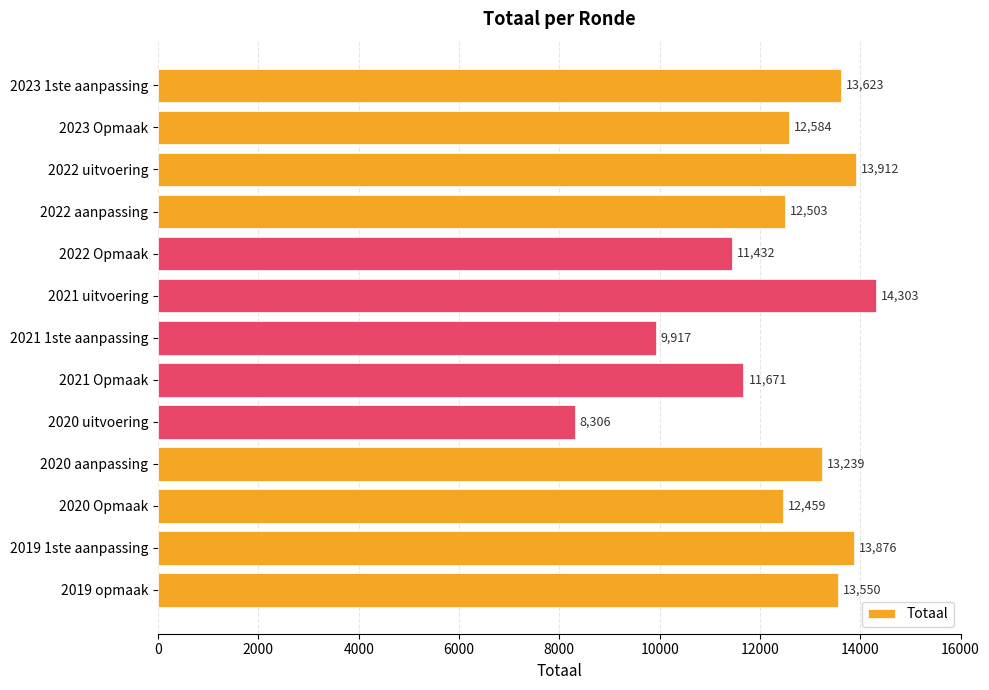

What is the minimum value shown in the chart?

8306